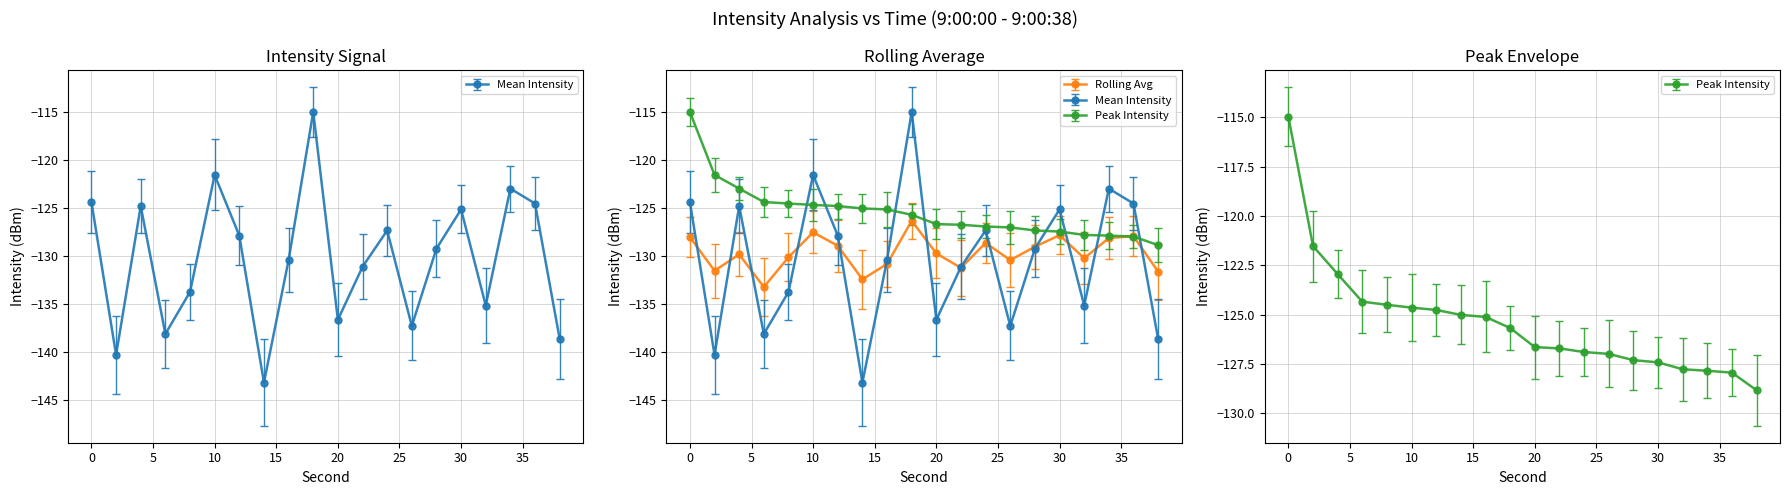

What are all the series names shown in the legend?

Mean Intensity, Rolling Avg, Peak Intensity